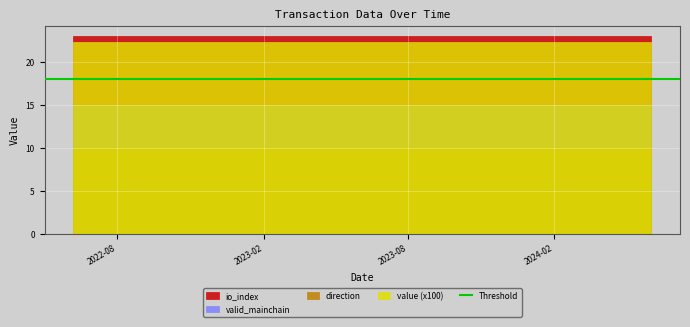

What is the value of the valid_mainchain point at the 15th from the left?

1.0